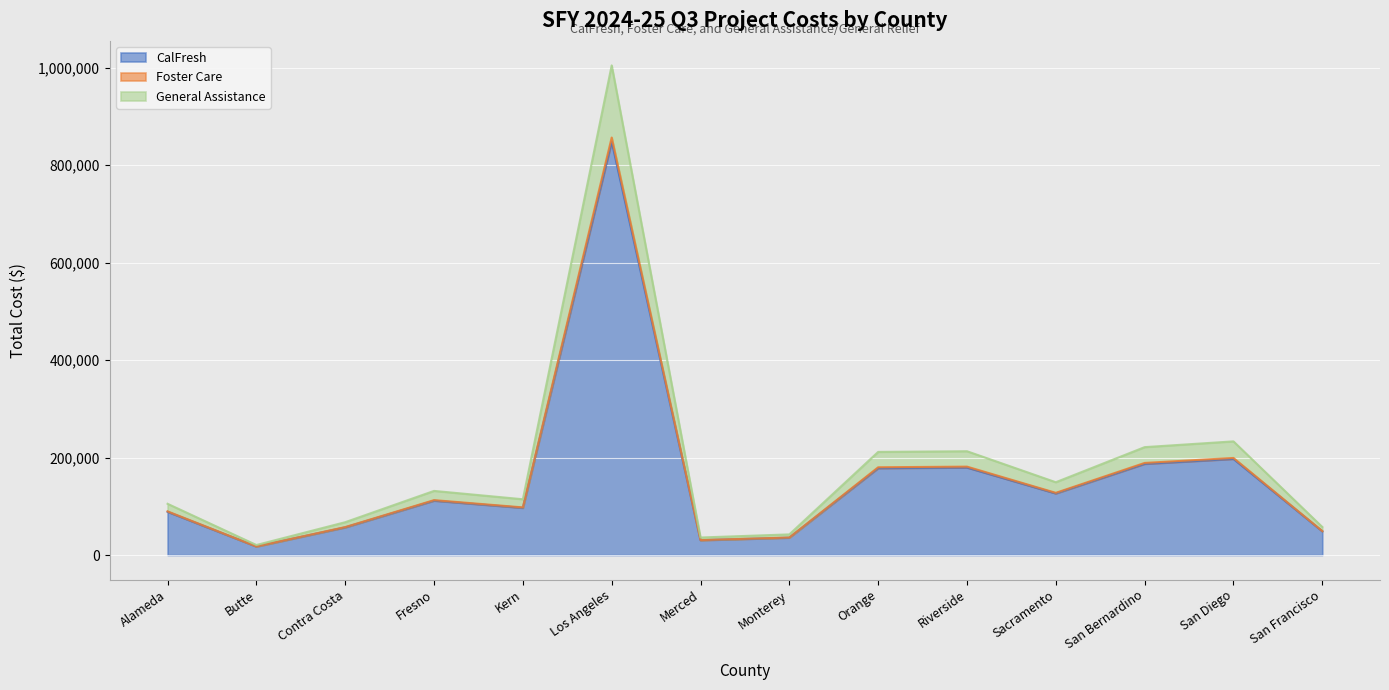

Which label corresponds to the largest value in the chart?

Los Angeles